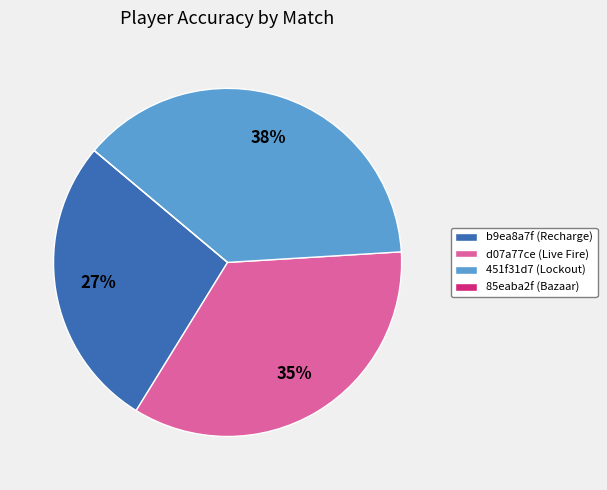

Is it true that d07a77ce (Live Fire) is 41% of the pie?

False